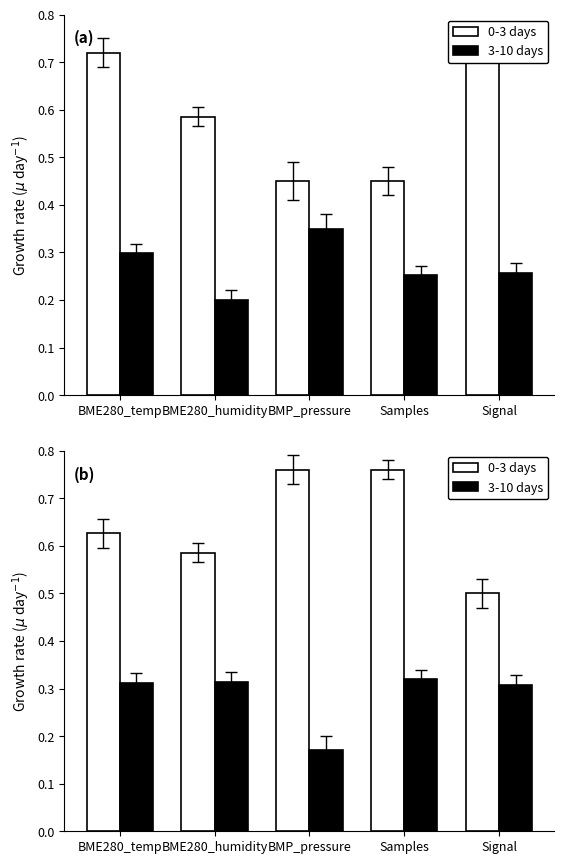

The value of 3-10 days at Signal is 0.4. True or false?

False